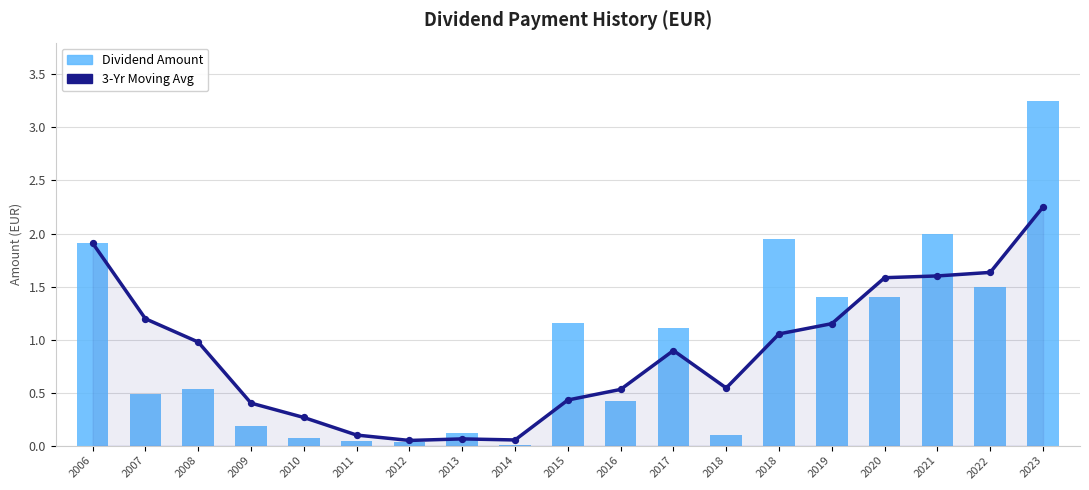

Which series has the largest total across all categories?

Dividend Amount